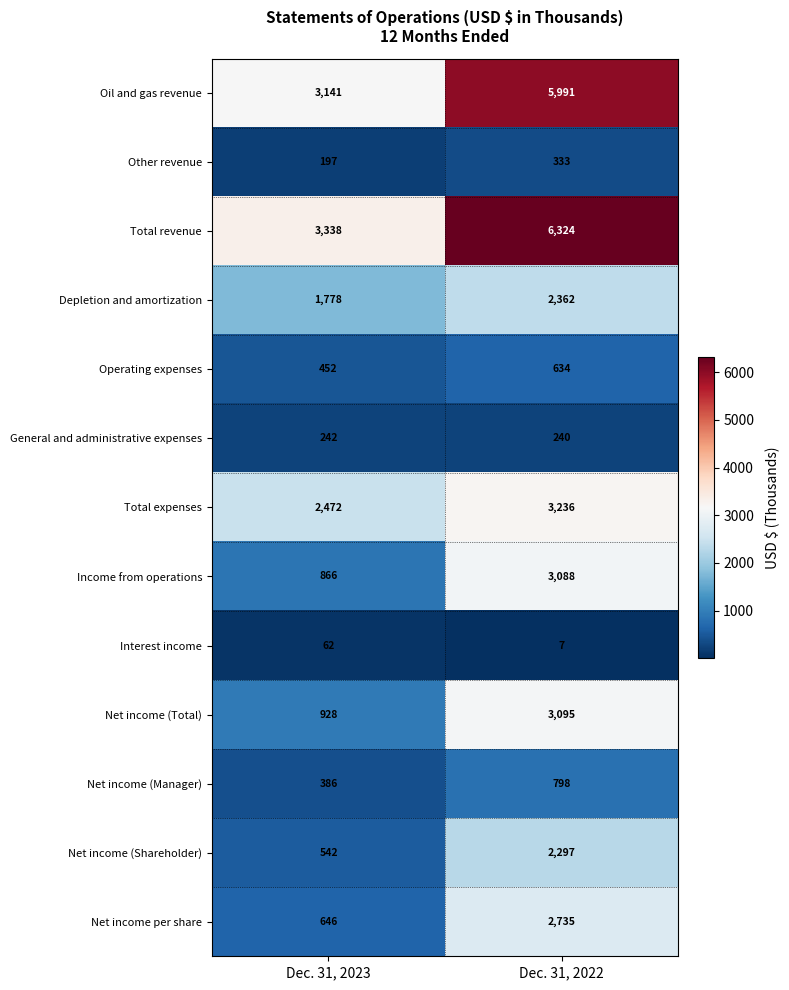

Which series changed the most between Dec. 31, 2023 and Dec. 31, 2022?

Total revenue